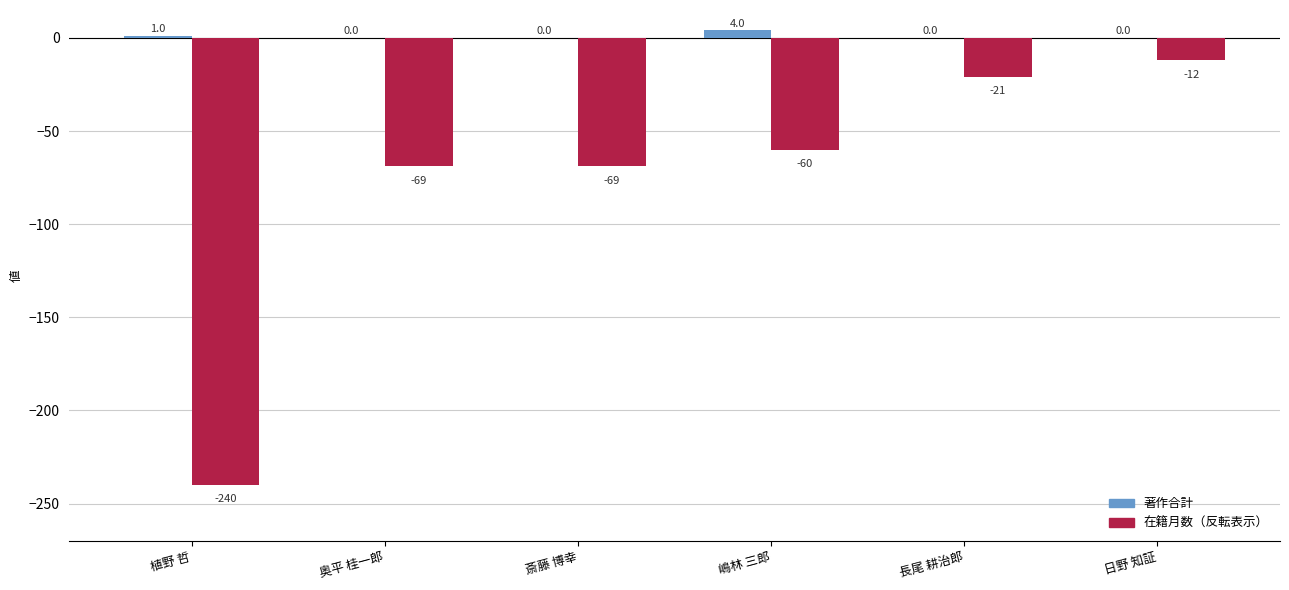

What is the total value across all series at 長尾 耕治郎?

-21